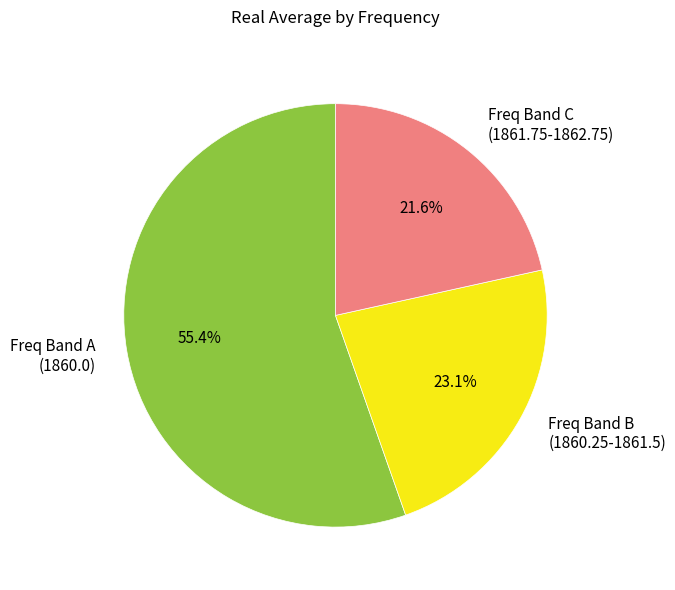

Which category has the biggest portion of the pie?

Freq Band A (1860.0)